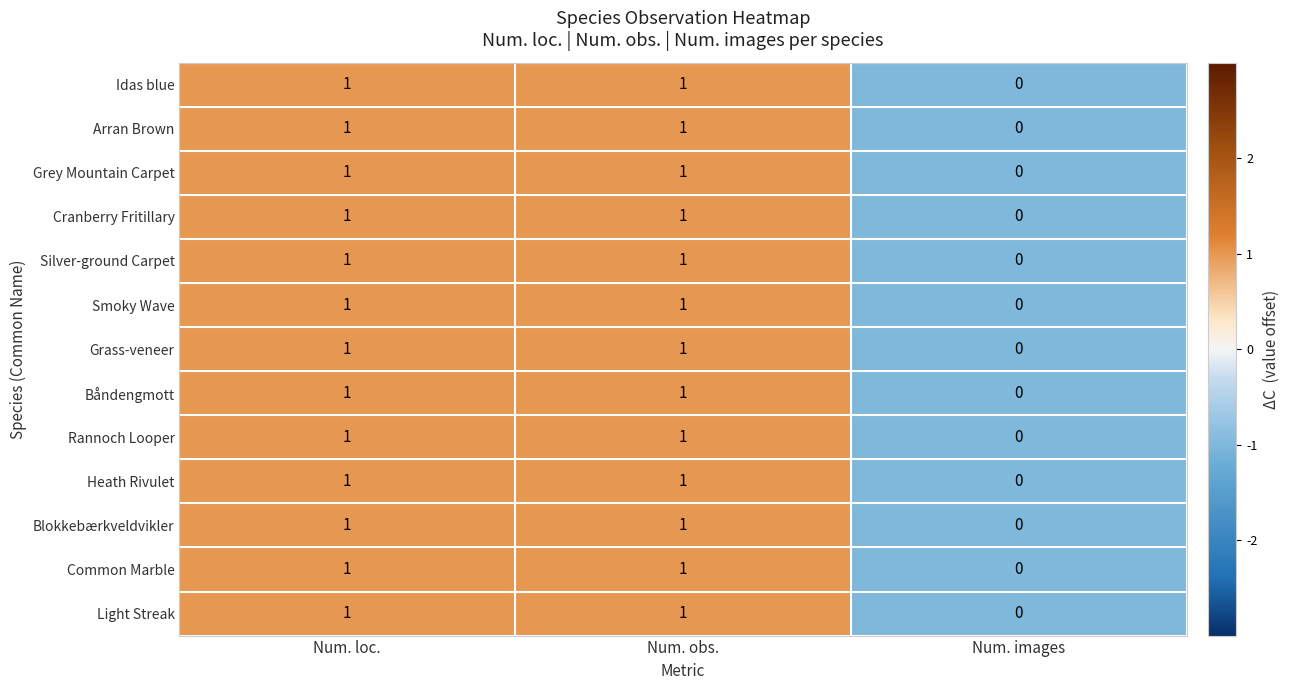

The Arran Brown series shows 2 at Num. obs.. True or false?

False